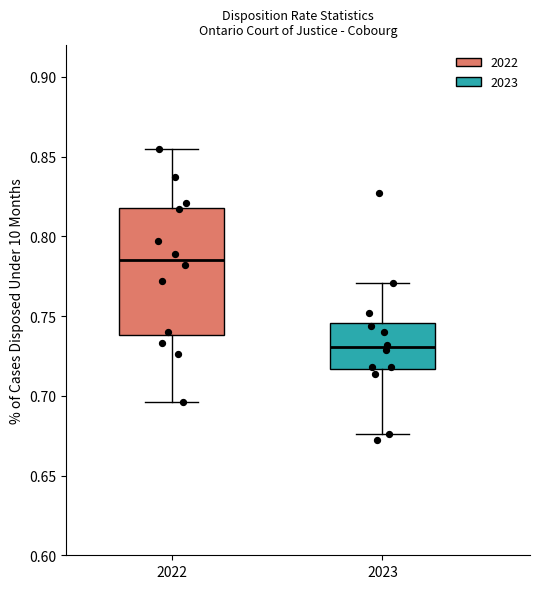

Reading left to right, transcribe this box plot: for each box, give where its median line is, the range the box spans, and where its two whiskers end, as read against the y-axis. The values are not printed on the chart, so give them approximately, as read against the axis.

2022: median 0.785, box 0.740 to 0.820, whiskers 0.695 to 0.855
2023: median 0.730, box 0.715 to 0.745, whiskers 0.675 to 0.770